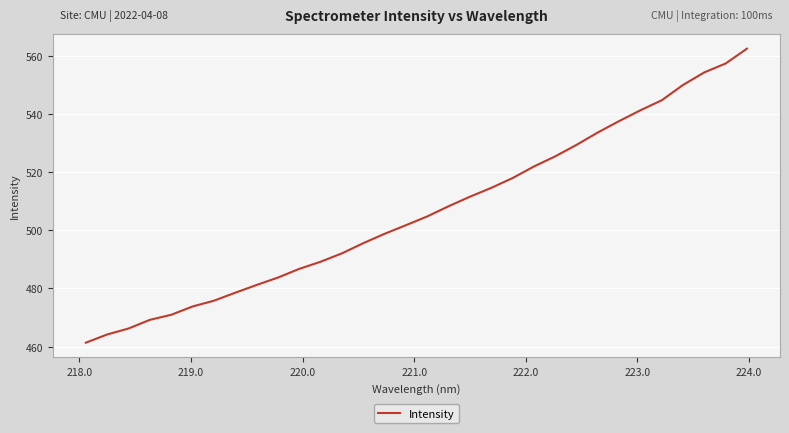

Is this an area chart (filled region under the line)?

No